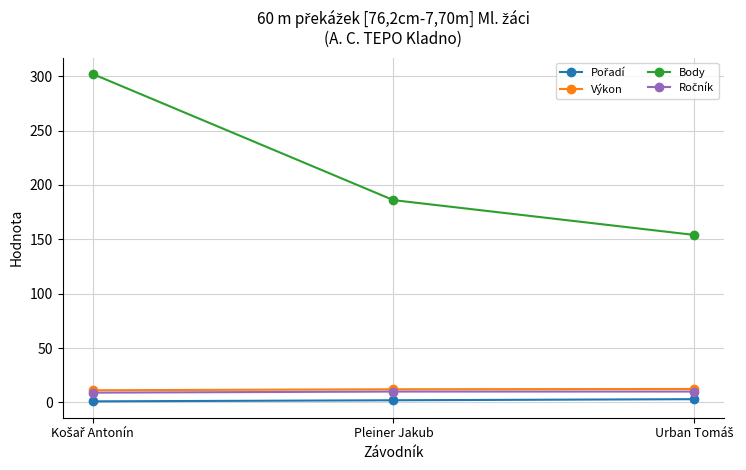

What is the maximum value shown in the chart?

302.0